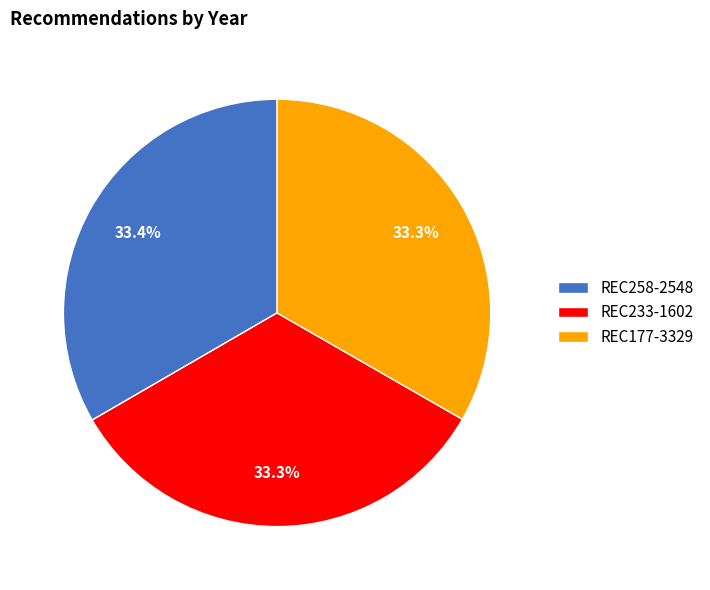

Is there a majority slice in this chart?

No